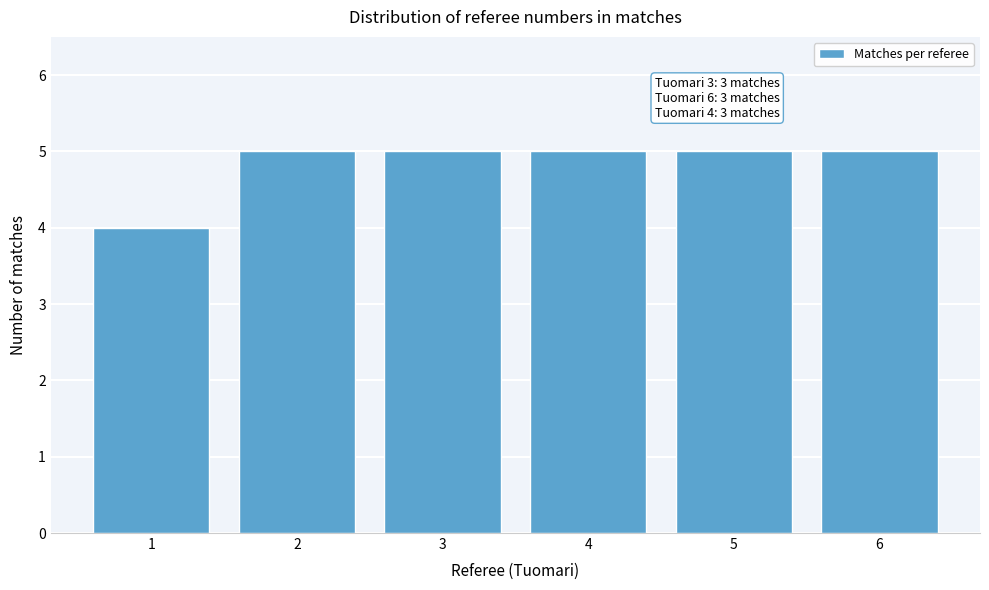

Reading left to right, list all the values displayed in this chart.

1=4	2=5	3=5	4=5	5=5	6=5